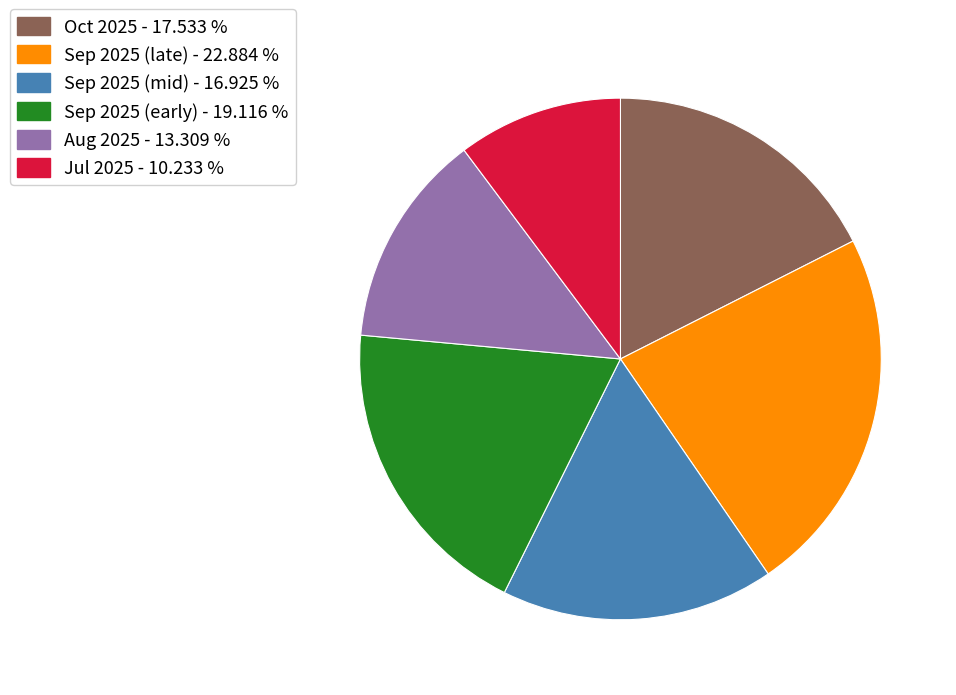

Is there a majority slice in this chart?

No